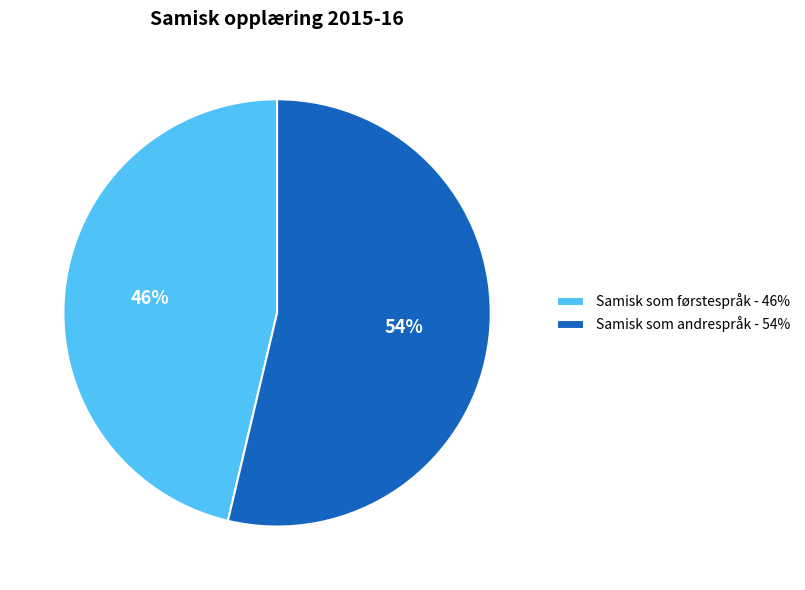

How many segments does this pie chart have?

2